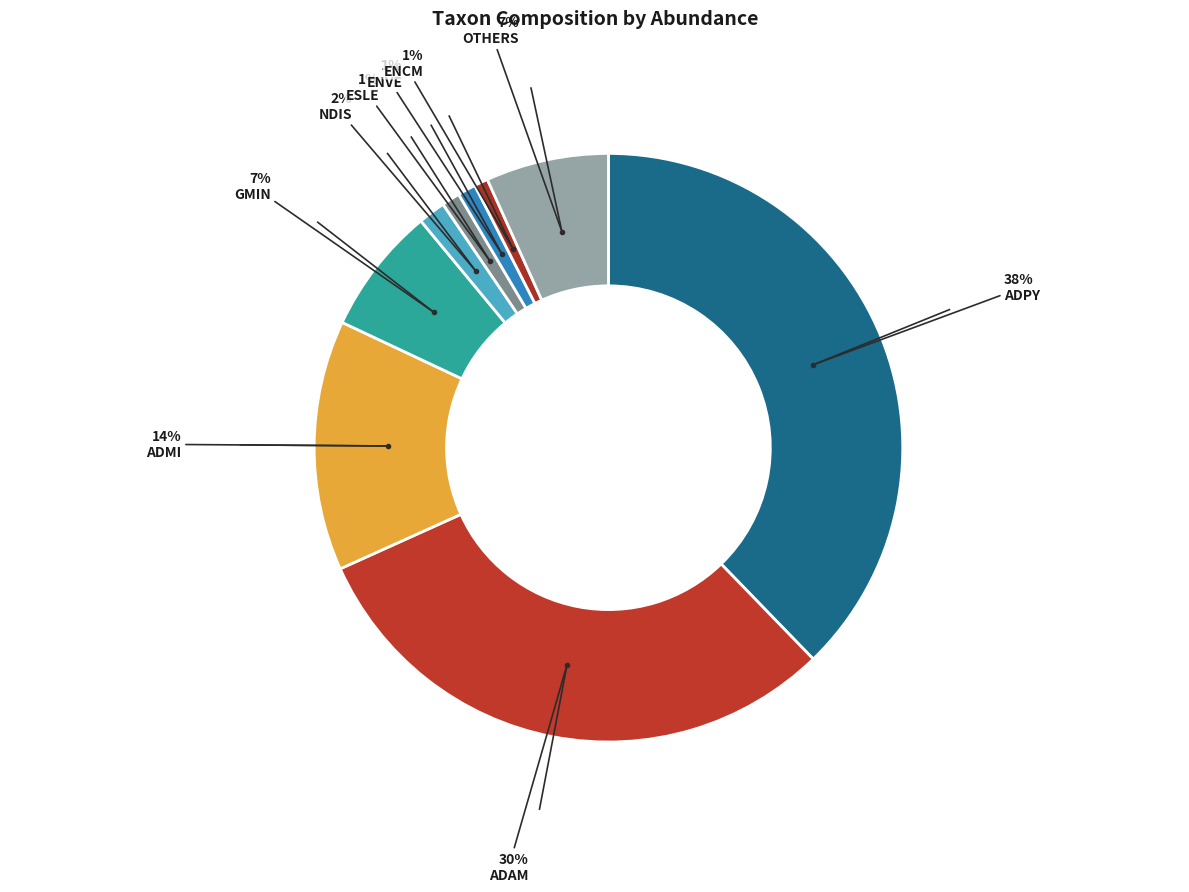

How much of the chart is everything except NDIS?

98.5%